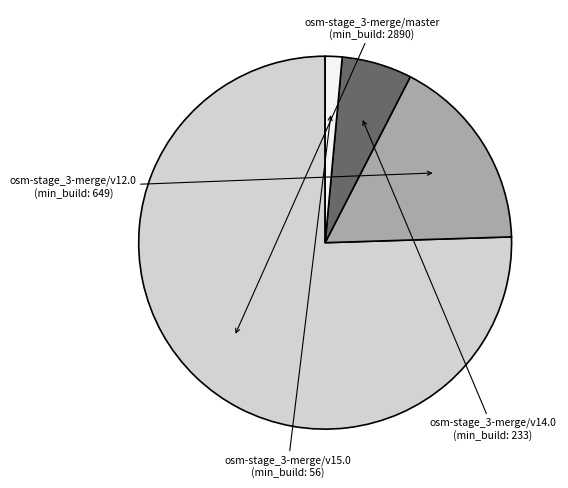

Is there any slice that represents more than half of the pie?

Yes